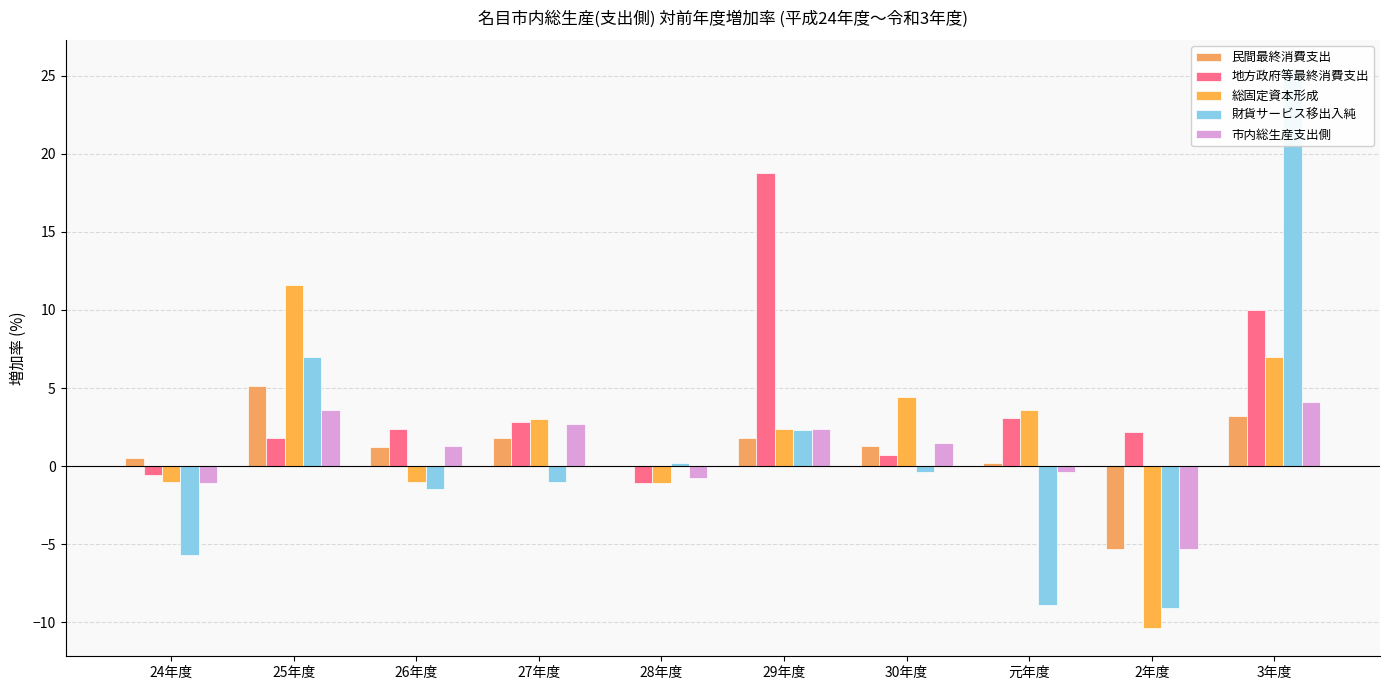

Which category has the lowest value across all series?

2年度